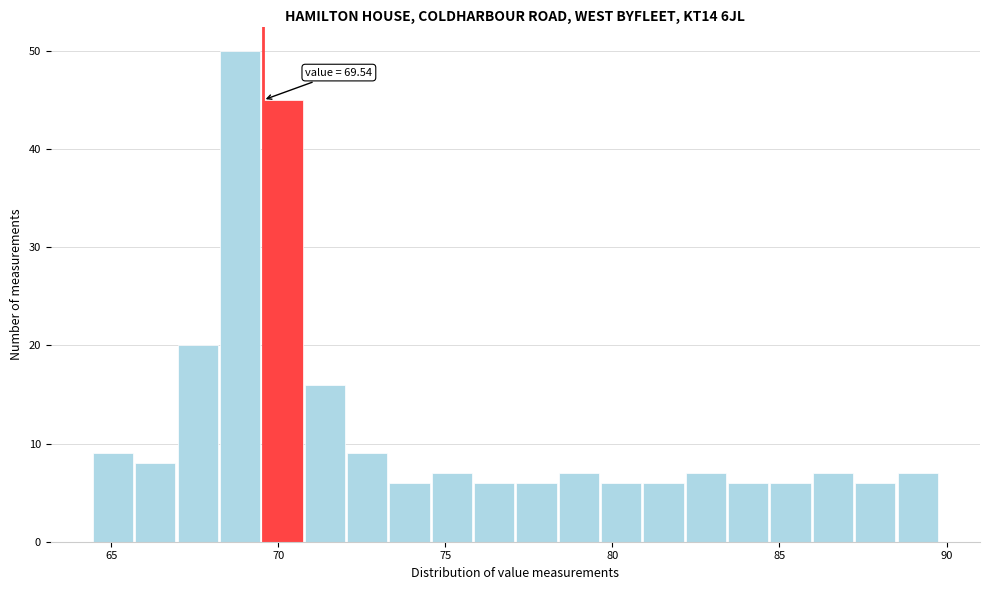

Read against the x-axis, roughly where is the centre of the tallest bar?

69.0